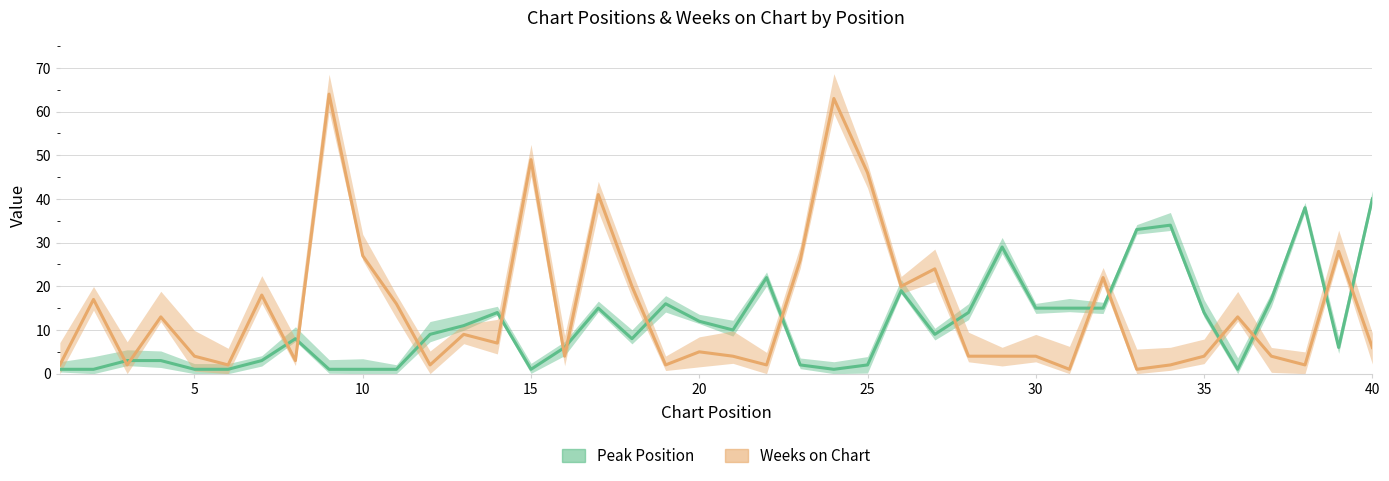

In Weeks on Chart, how many points are lower than both neighbors (excluding endpoints)?

12